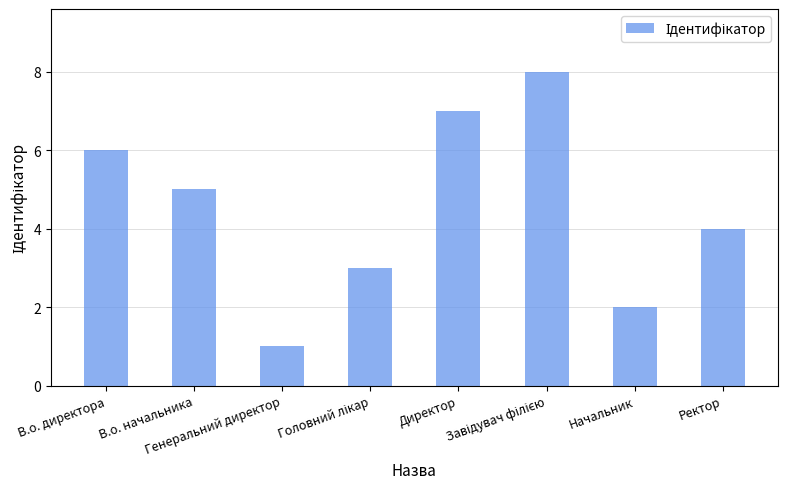

What is the sum of all values?

36